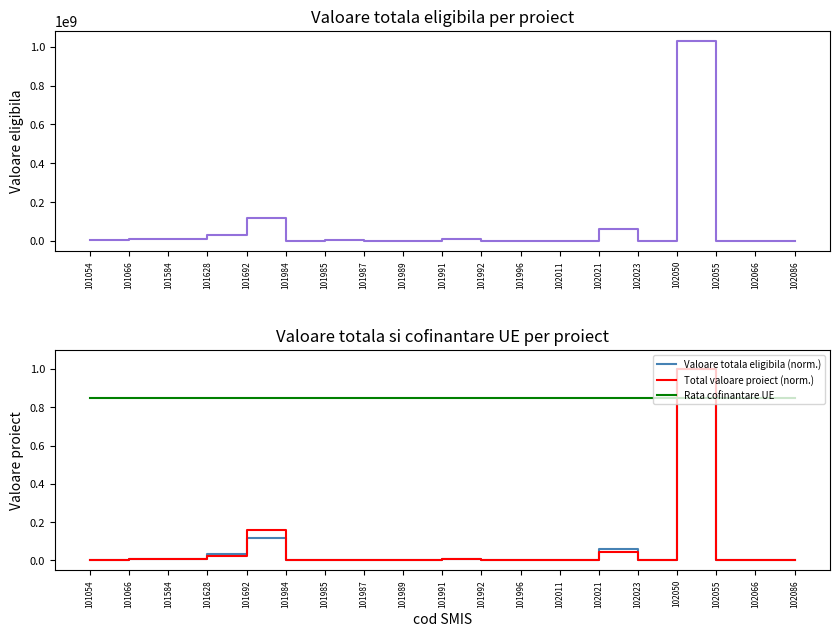

Which series has the largest range (max minus min)?

Valoare totala eligibila